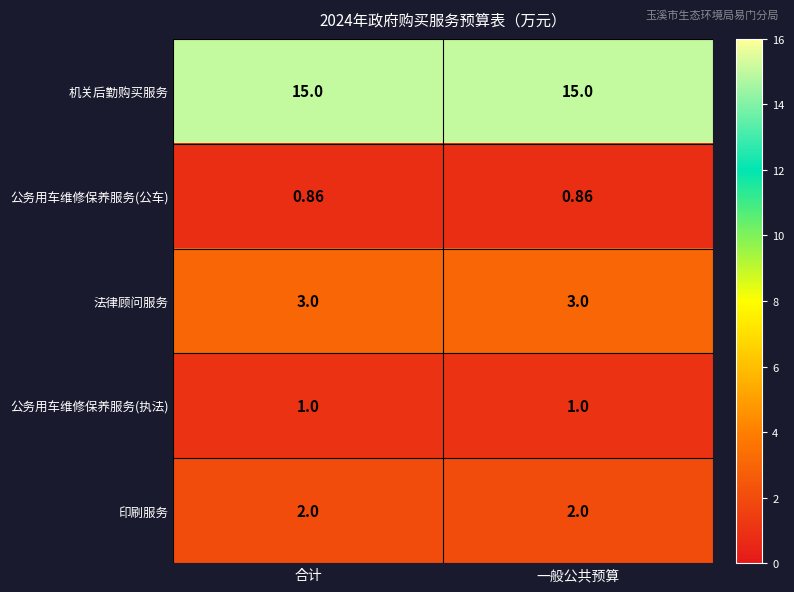

Rank the series by their maximum value, from lowest to highest.

公务用车维修保养服务(公车), 公务用车维修保养服务(执法), 印刷服务, 法律顾问服务, 机关后勤购买服务